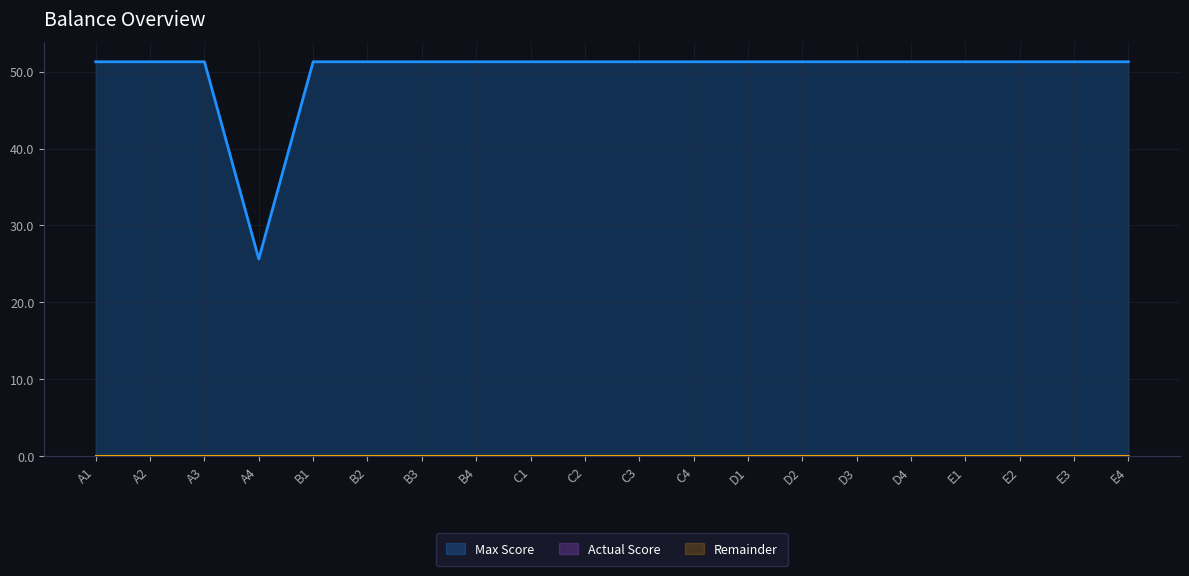

List the labels in order of Remainder value, largest first.

A1, A2, A3, A4, B1, B2, B3, B4, C1, C2, C3, C4, D1, D2, D3, D4, E1, E2, E3, E4